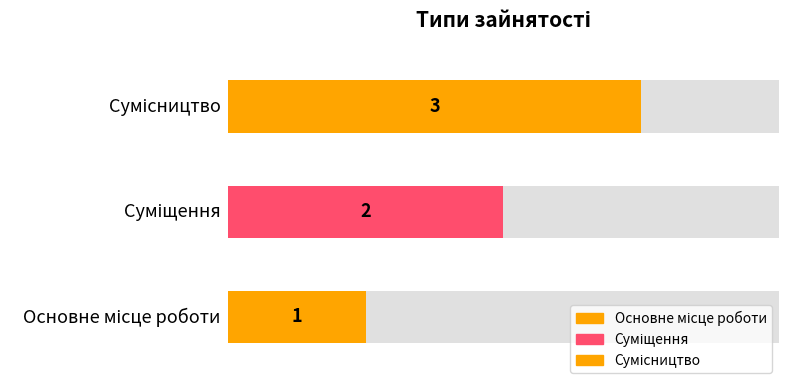

What is the label of the 1st bar from the right?

Сумісництво